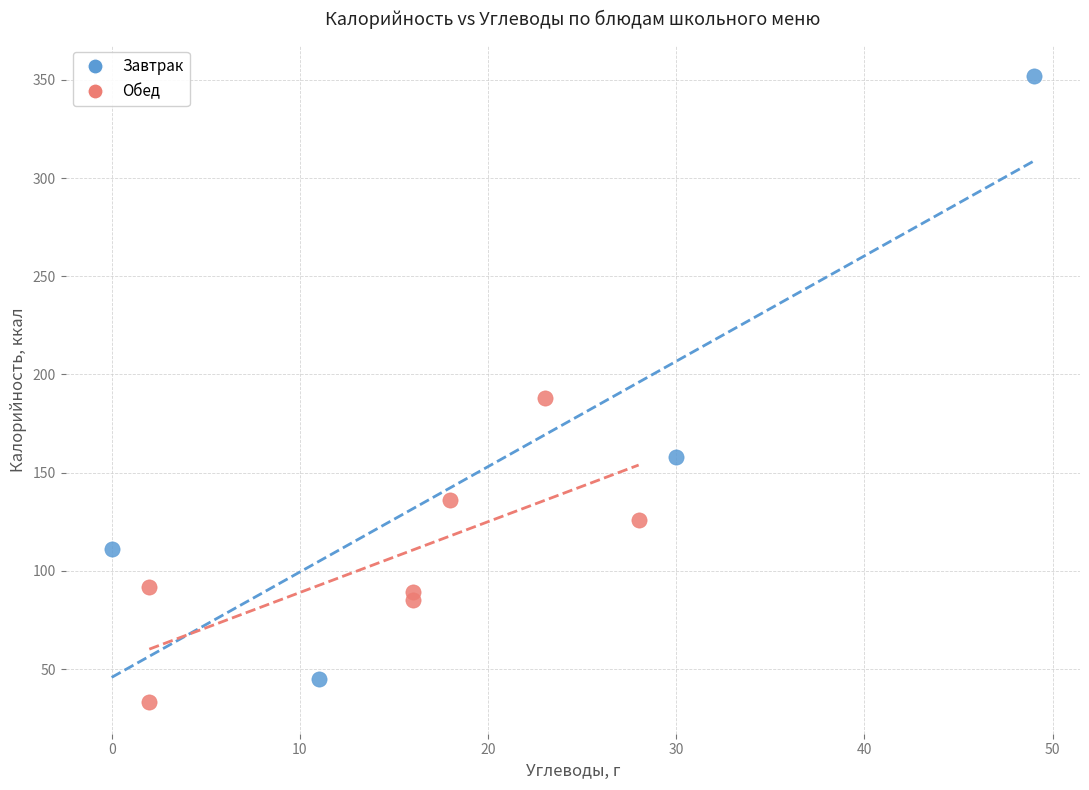

What are all the series names shown in the legend?

Завтрак, Обед